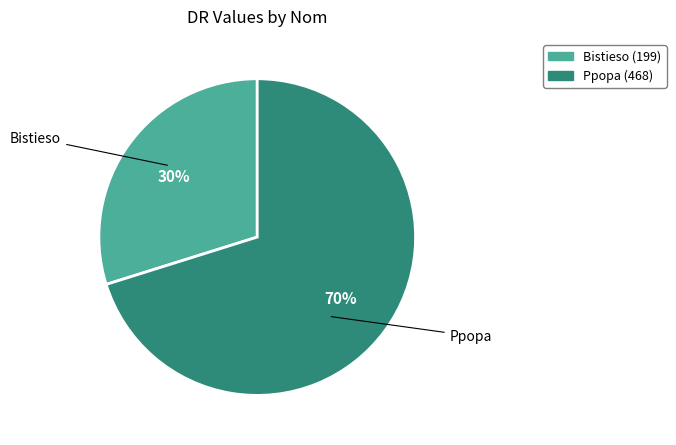

Is Bistieso the majority of the pie?

No